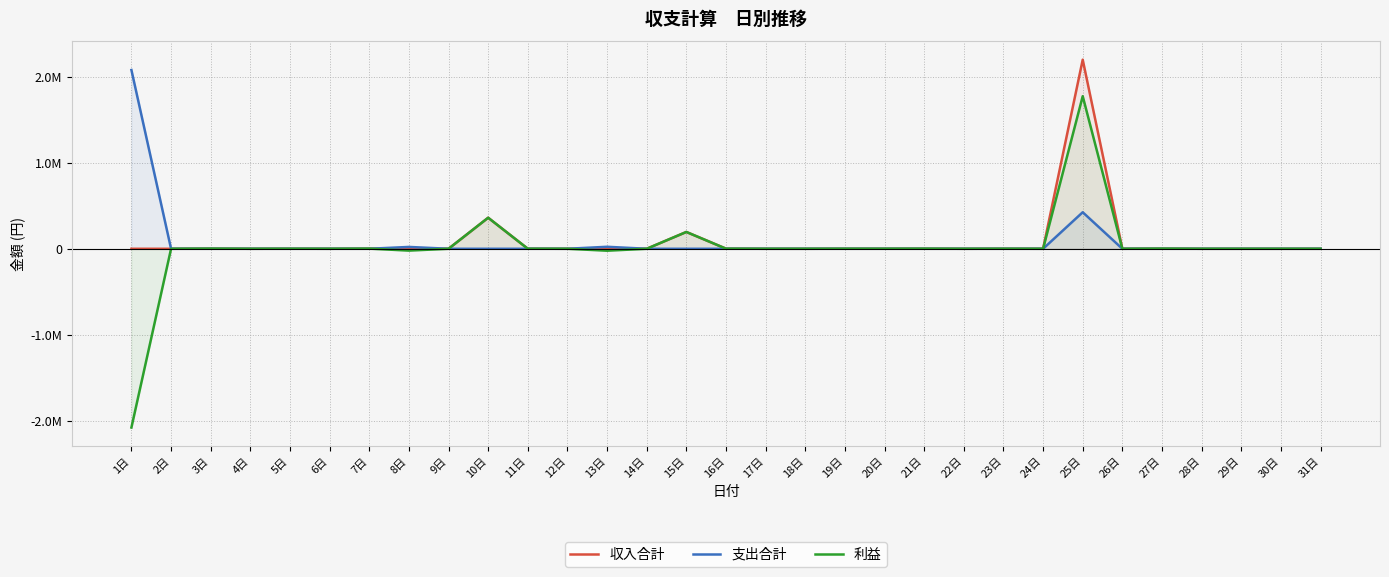

True or false: 収入合計 has more than 1 interior local peaks.

True